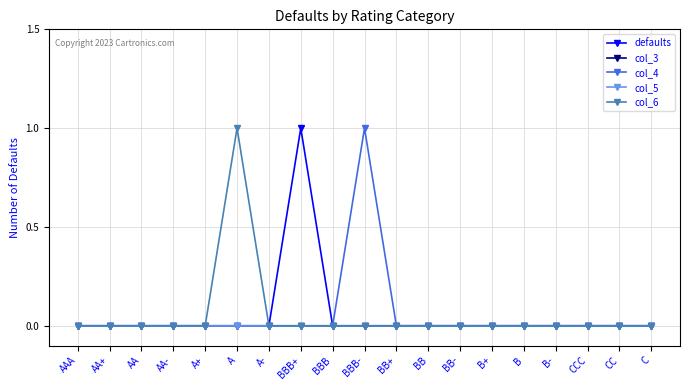

Reading left to right, what are all the values shown in this chart?

defaults: AAA=0	AA+=0	AA=0	AA-=0	A+=0	A=0	A-=0	BBB+=1	BBB=0	BBB-=0	BB+=0	BB=0	BB-=0	B+=0	B=0	B-=0	CCC=0	CC=0	C=0
col_3: AAA=0	AA+=0	AA=0	AA-=0	A+=0	A=0	A-=0	BBB+=0	BBB=0	BBB-=0	BB+=0	BB=0	BB-=0	B+=0	B=0	B-=0	CCC=0	CC=0	C=0
col_4: AAA=0	AA+=0	AA=0	AA-=0	A+=0	A=0	A-=0	BBB+=0	BBB=0	BBB-=1	BB+=0	BB=0	BB-=0	B+=0	B=0	B-=0	CCC=0	CC=0	C=0
col_5: AAA=0	AA+=0	AA=0	AA-=0	A+=0	A=0	A-=0	BBB+=0	BBB=0	BBB-=0	BB+=0	BB=0	BB-=0	B+=0	B=0	B-=0	CCC=0	CC=0	C=0
col_6: AAA=0	AA+=0	AA=0	AA-=0	A+=0	A=1	A-=0	BBB+=0	BBB=0	BBB-=0	BB+=0	BB=0	BB-=0	B+=0	B=0	B-=0	CCC=0	CC=0	C=0